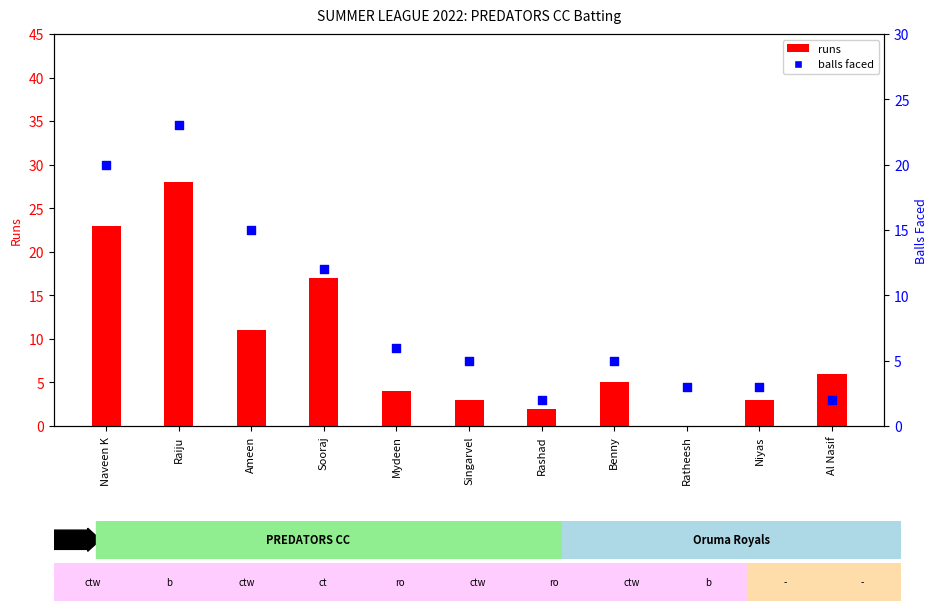

What is the total value across all series at Al Nasif?

8